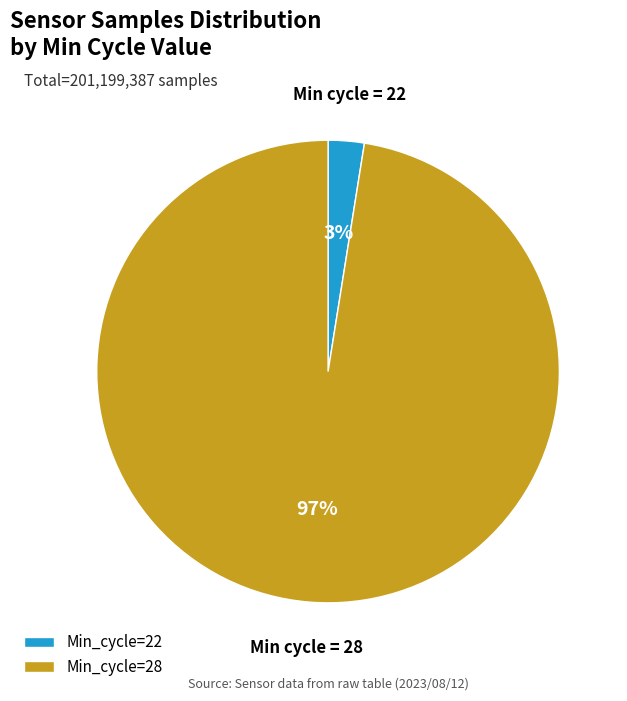

Rank the categories by value from lowest to highest.

Min_cycle=22, Min_cycle=28